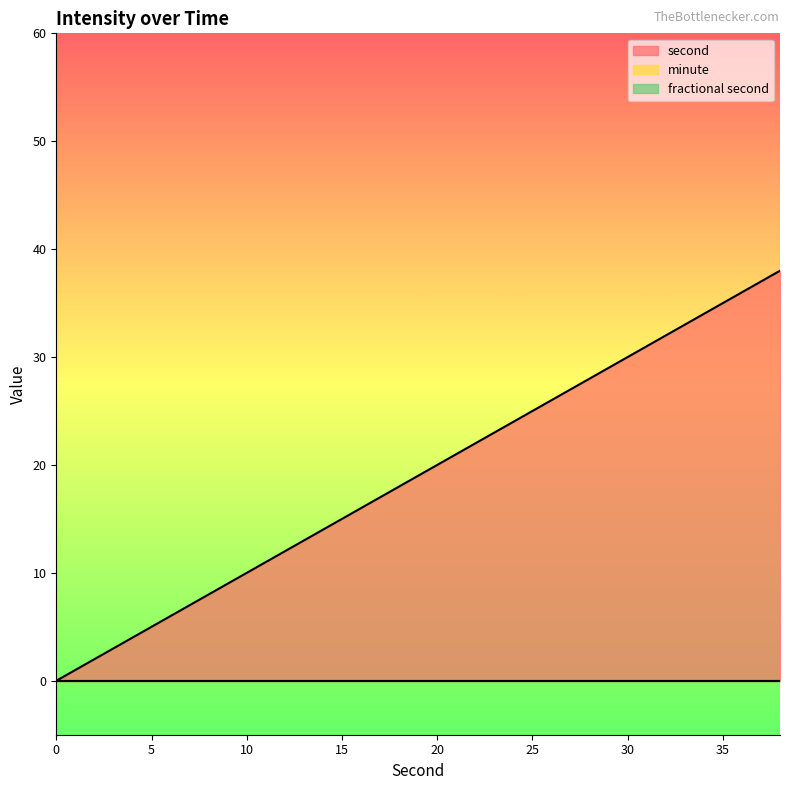

Is the value of minute at 16 greater than the value of second at 14?

No